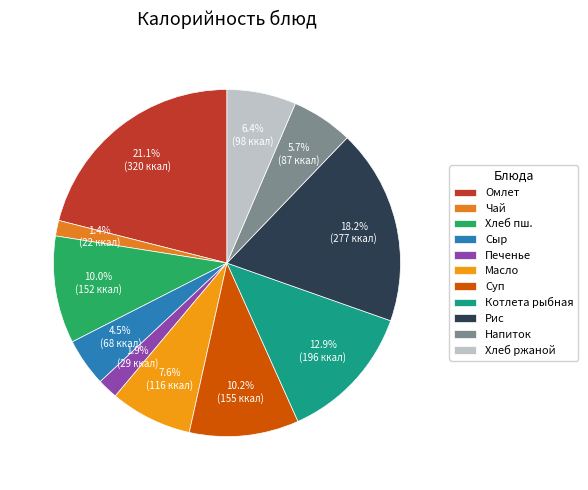

What percentage is the Котлета рыбная slice, to the nearest percent?

13%